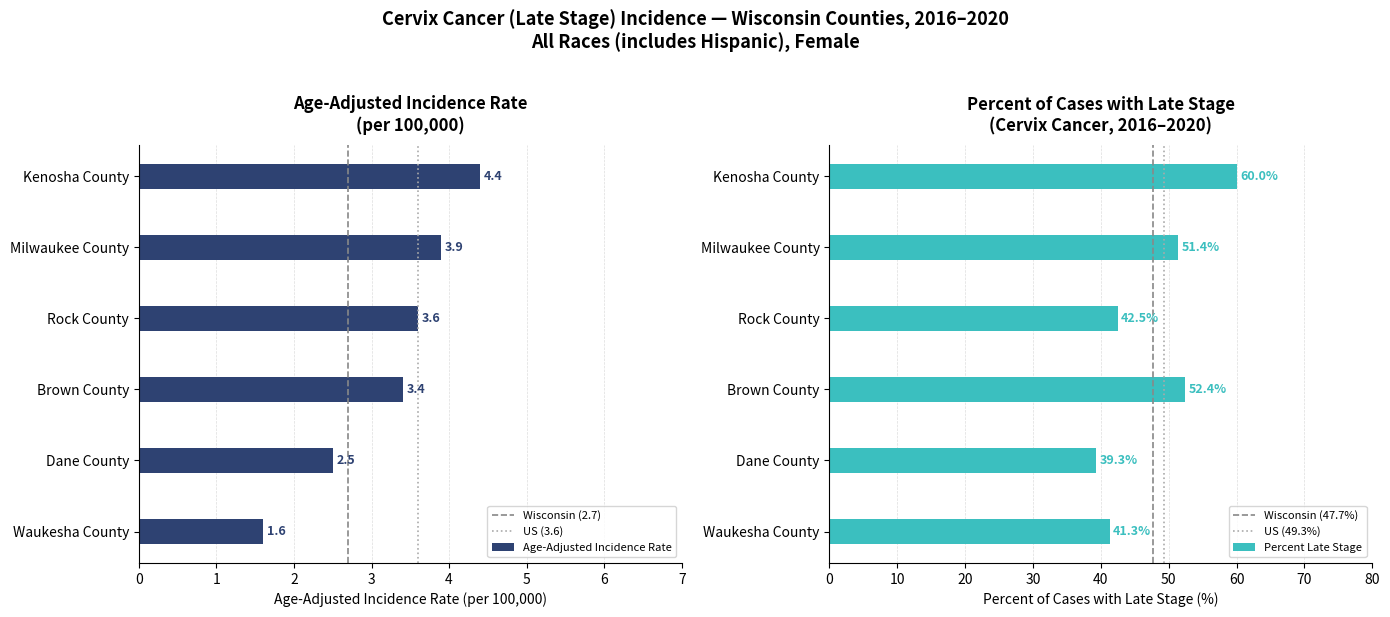

What is the spread (max minus min) of values at Brown County?

49.0